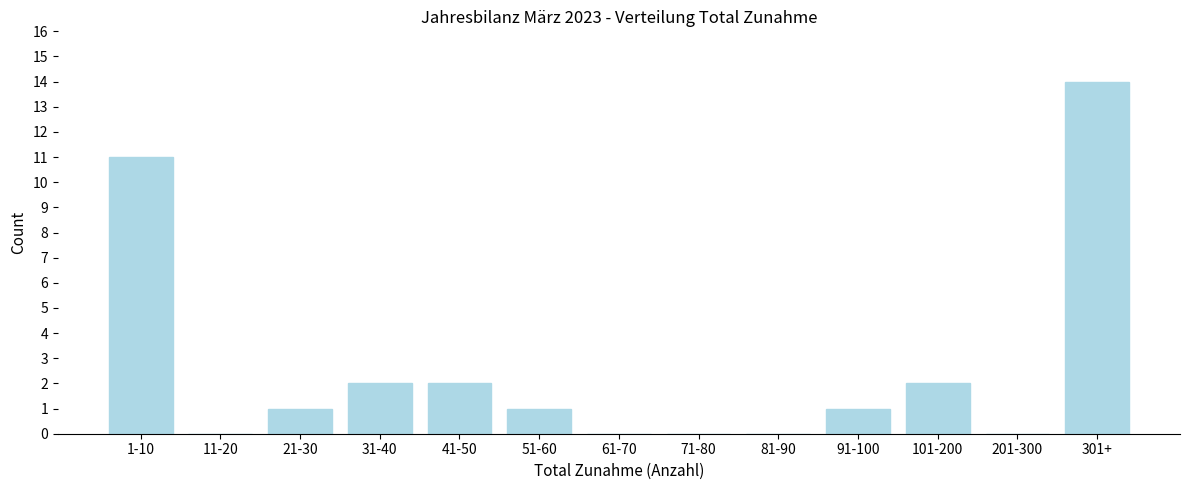

Reading left to right, extract all data points from this chart.

1-10=11	11-20=0	21-30=1	31-40=2	41-50=2	51-60=1	61-70=0	71-80=0	81-90=0	91-100=1	101-200=2	201-300=0	301+=14